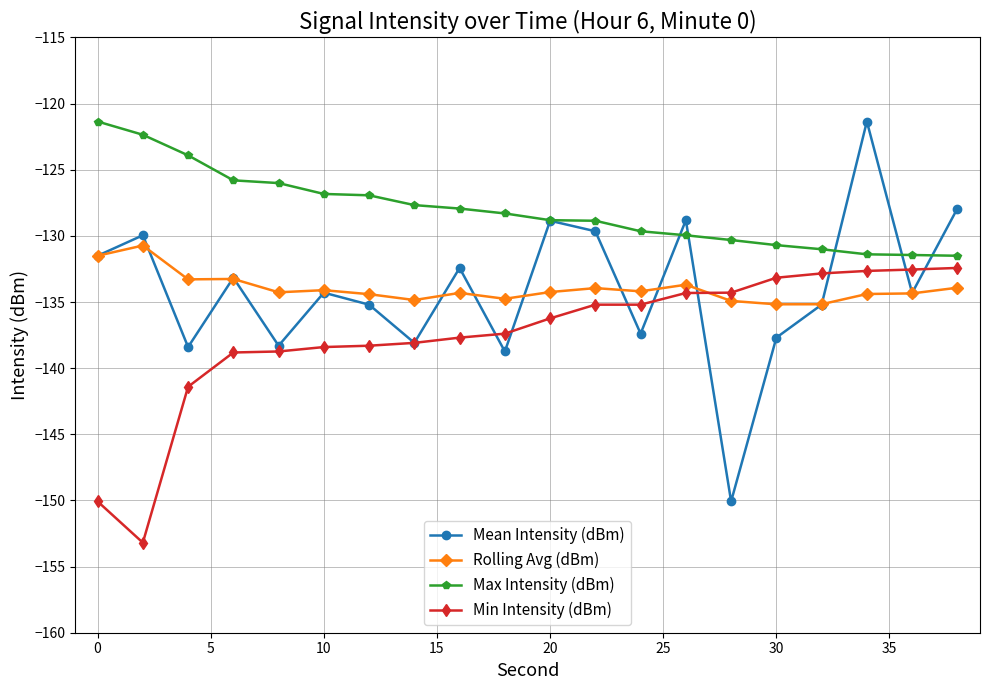

Does the chart have visible grid lines?

Yes